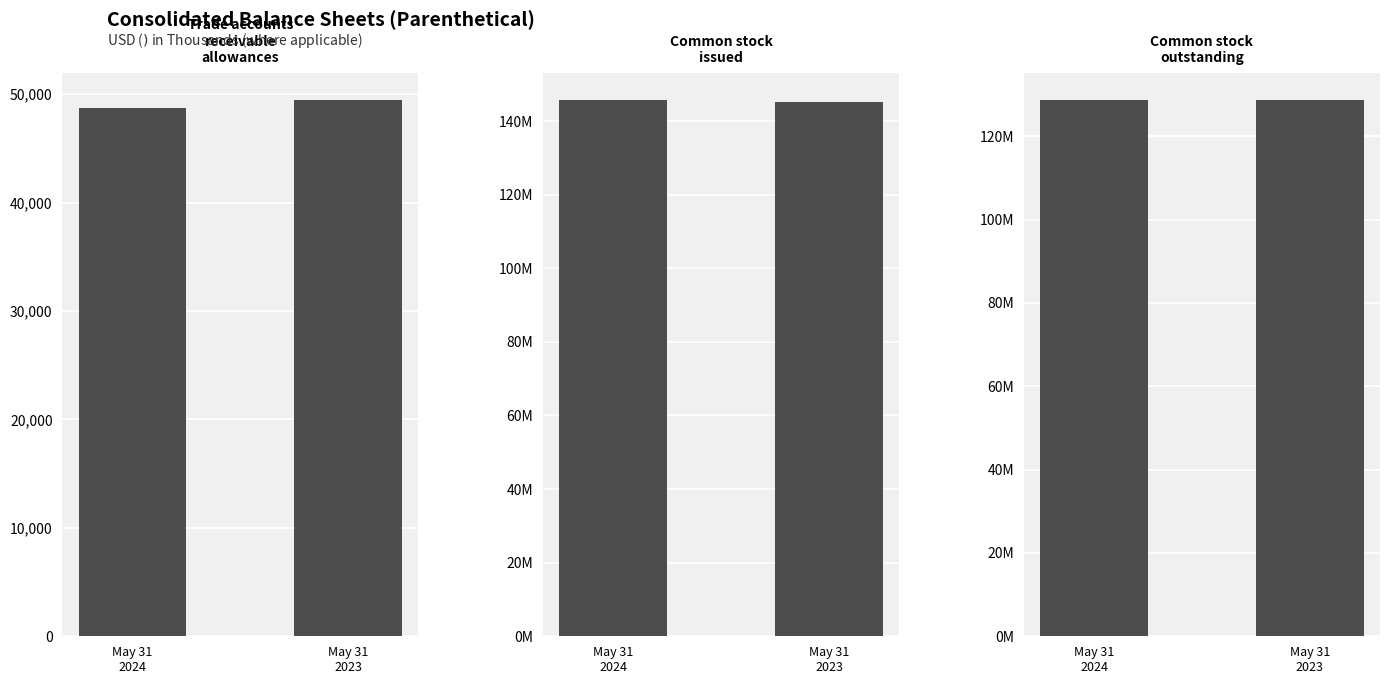

What is the highest value of the Common stock
outstanding series?

128766000